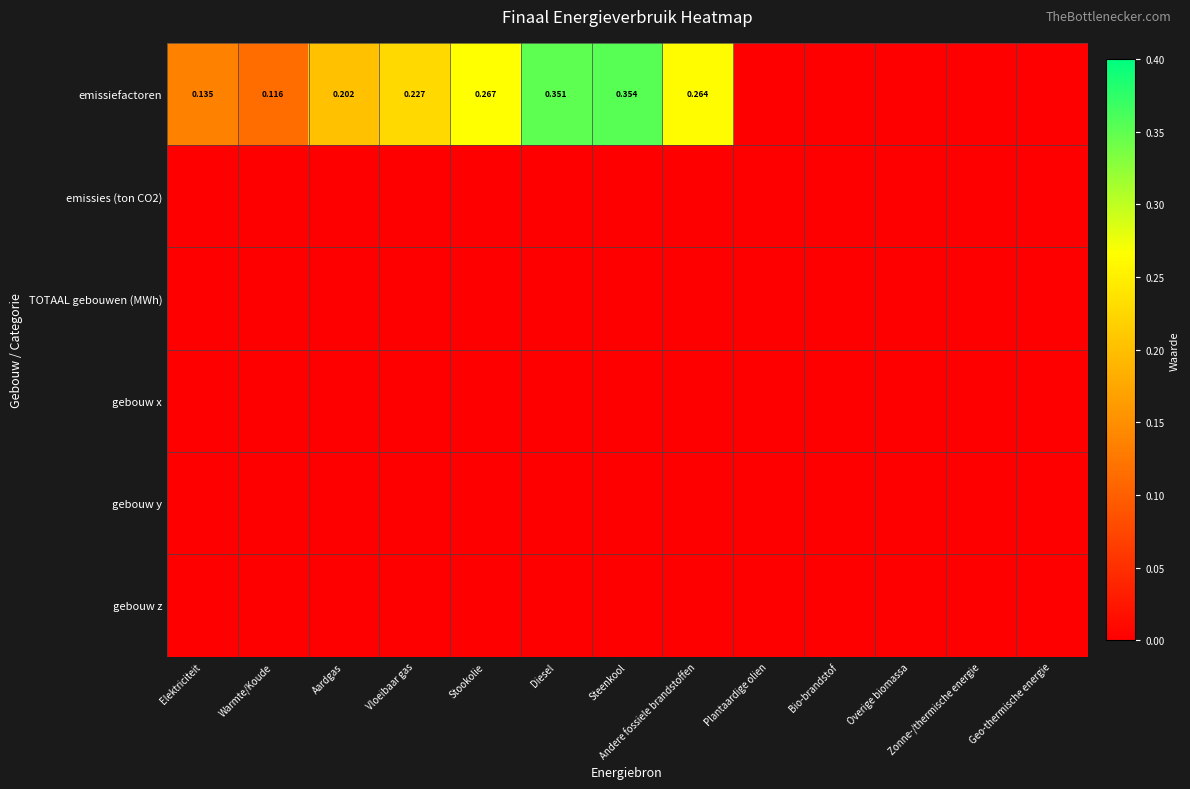

How many data points does each series have?

13